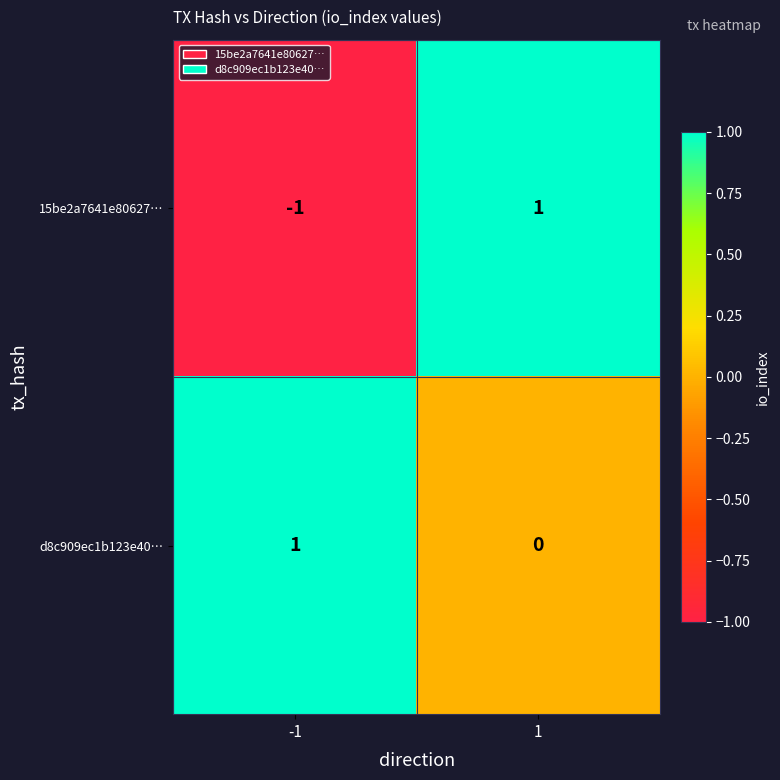

How many categories are shown in the chart?

2